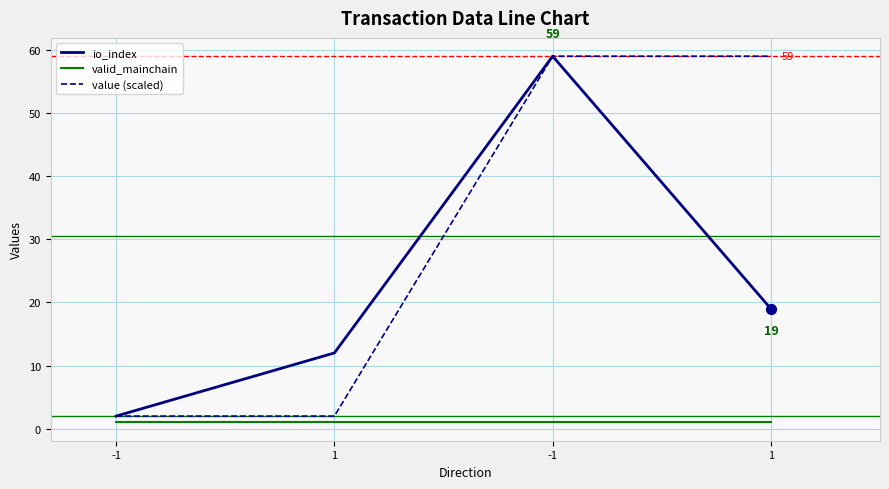

How many lines are shown in the chart?

3